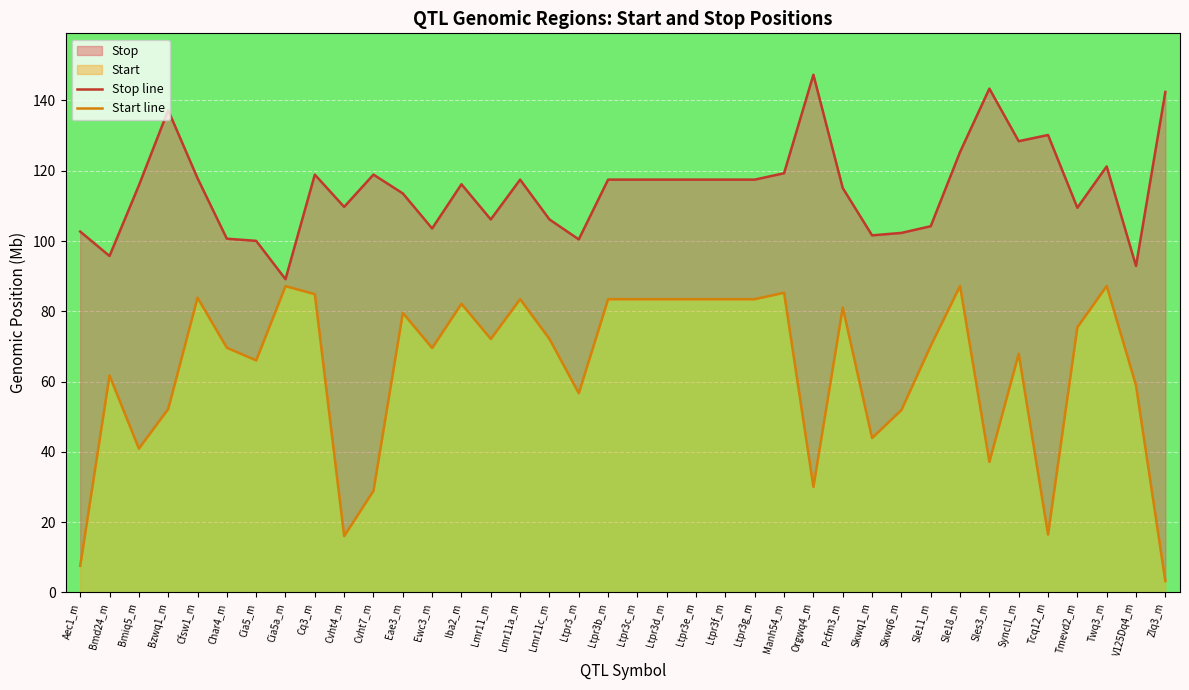

Which series has the widest spread of values?

Start